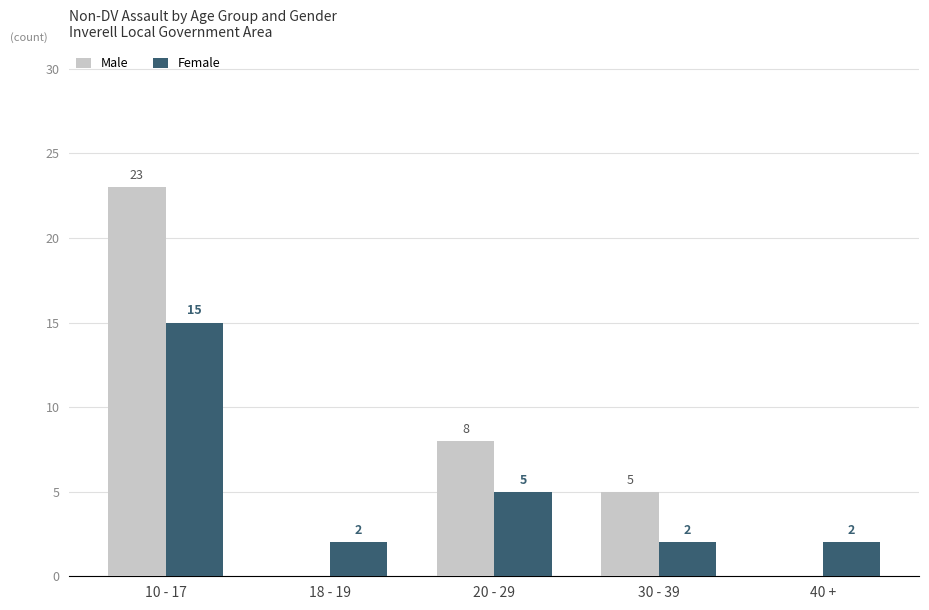

At which category is the sum across all series the highest?

10 - 17